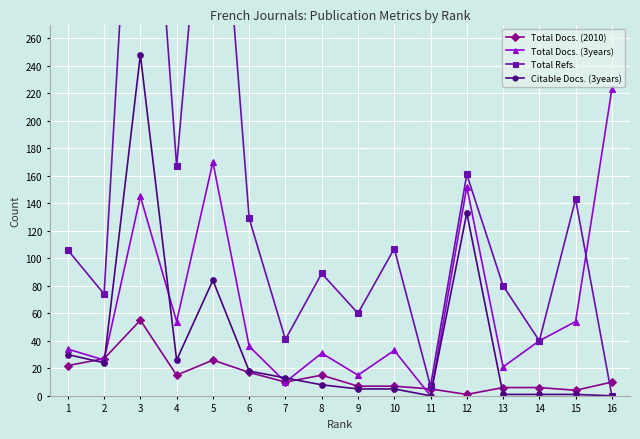

The Citable Docs. (3years) series shows 5 at 10. True or false?

True